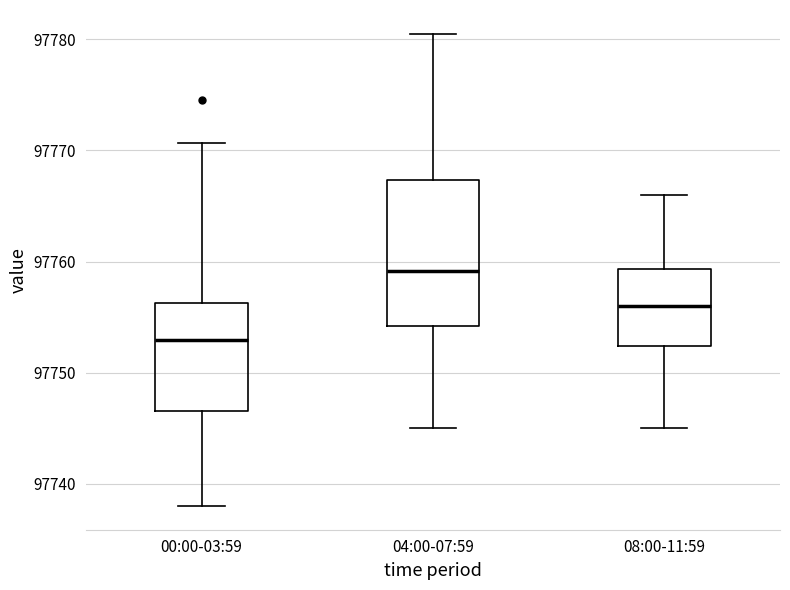

Which box is the tallest, from its lower edge to its upper edge?

04:00-07:59